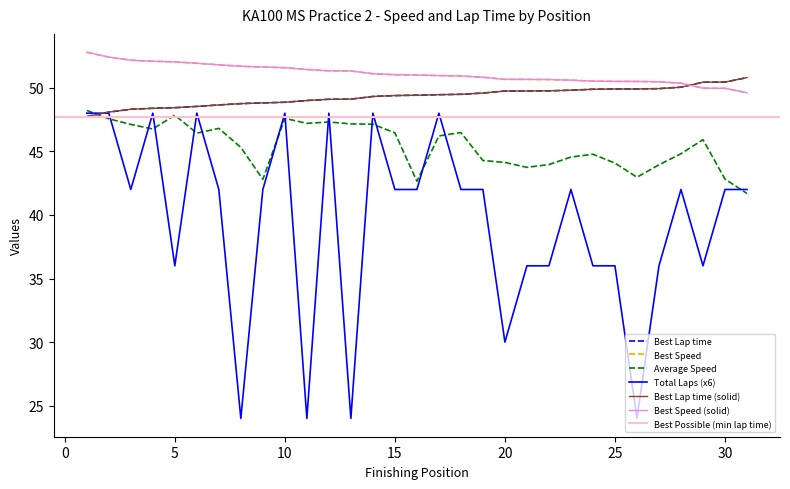

What is the sum of the Position values at 16 and 10?

98.3